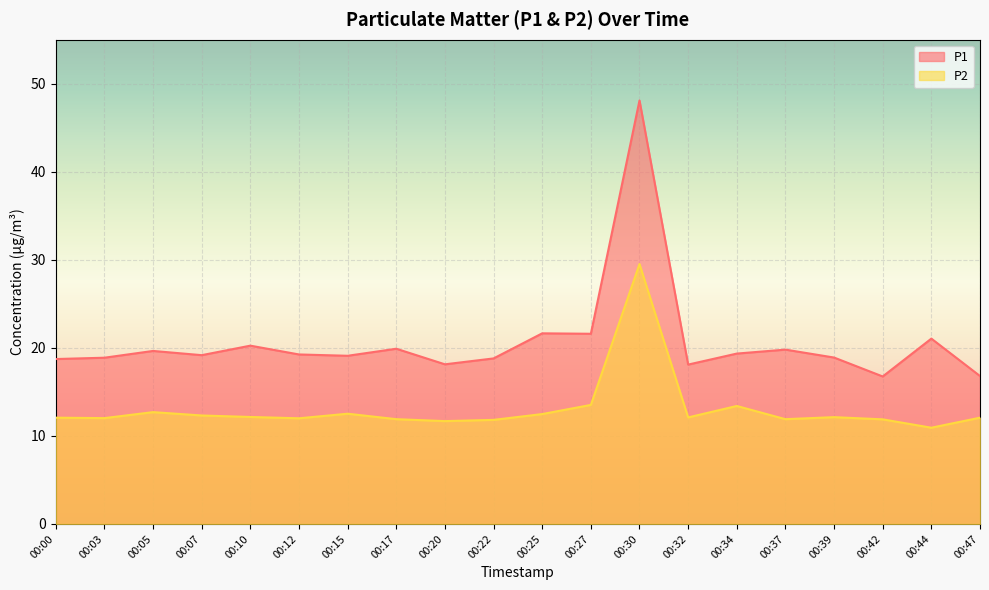

What is the approximate value of P1 at 00:39?

18.9